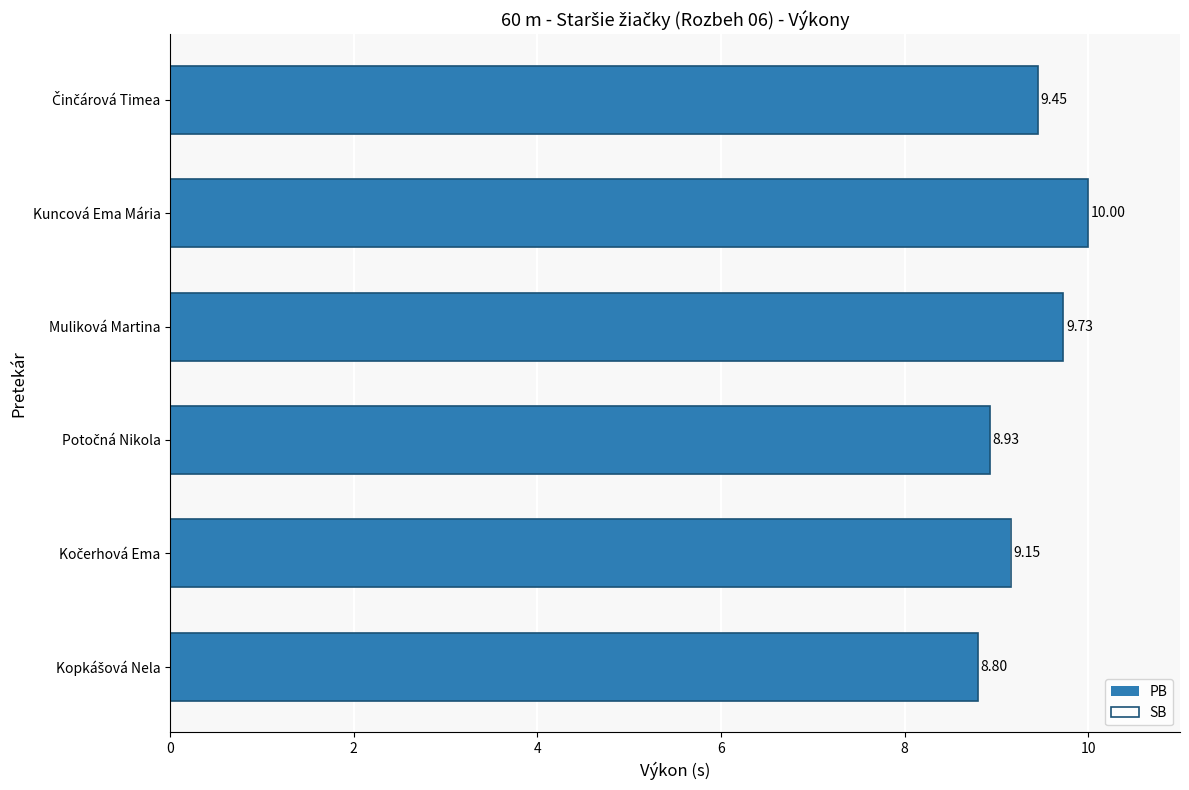

Which series has the largest range (max minus min)?

PB